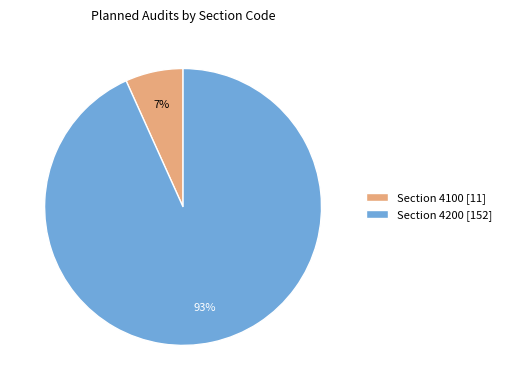

Rank the categories by value from highest to lowest.

Section 4200 [152], Section 4100 [11]